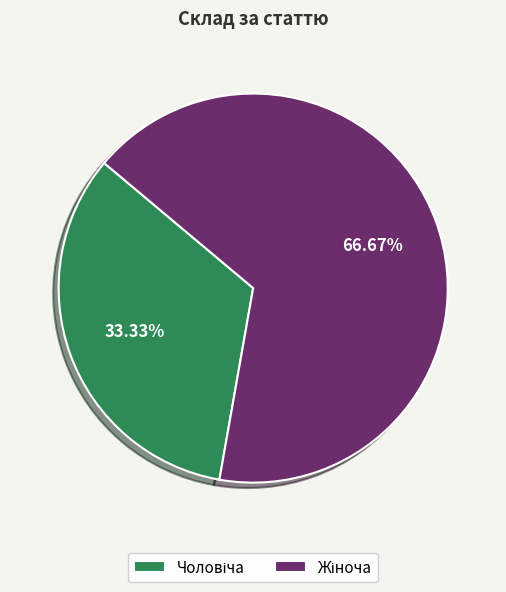

Is there a majority slice in this chart?

Yes